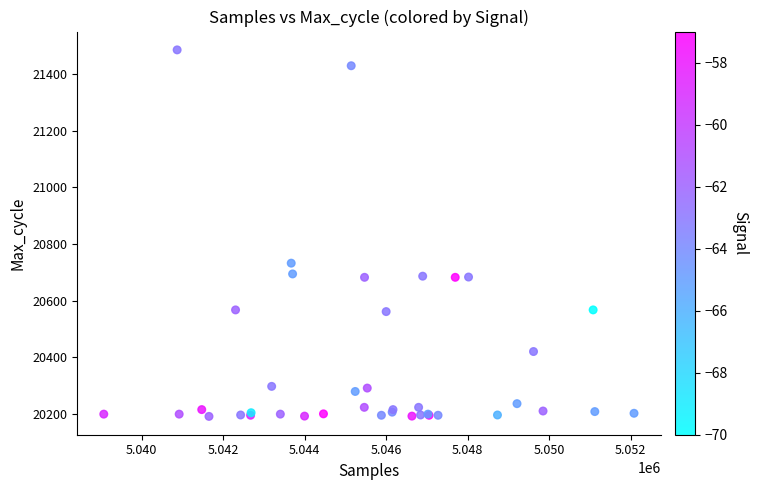

What Y value in the scatter plot is closest to 20838?

20732